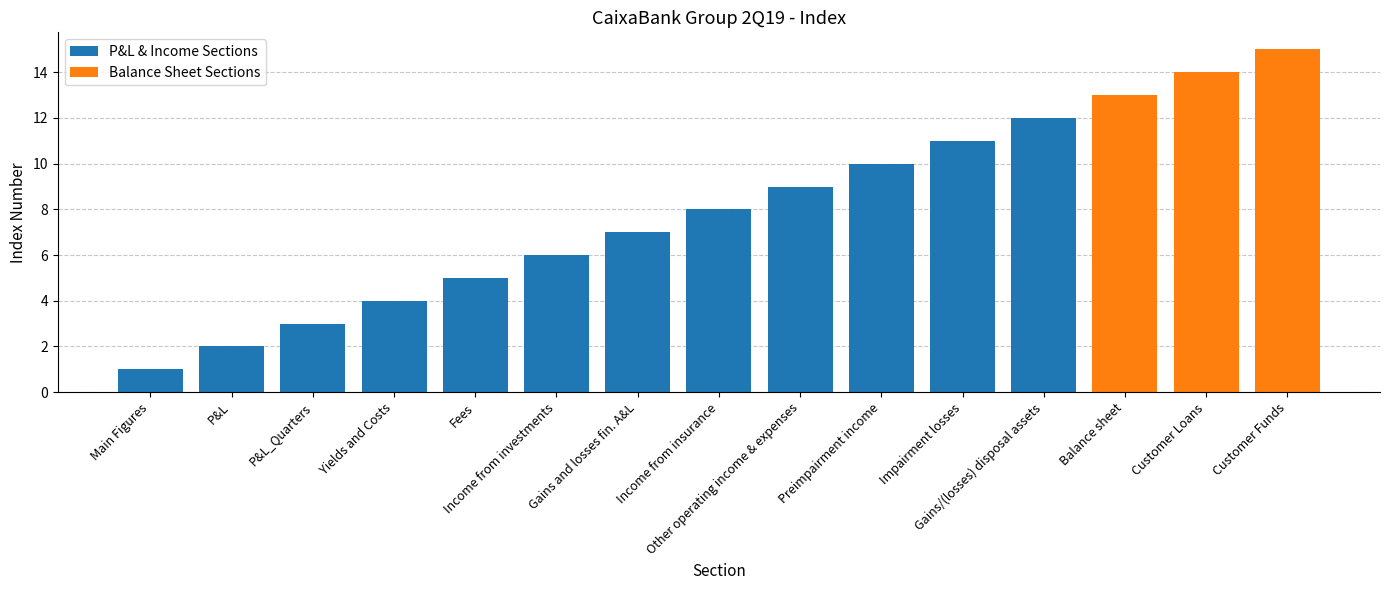

What is the label of the 7th bar from the right?

Segment P&L